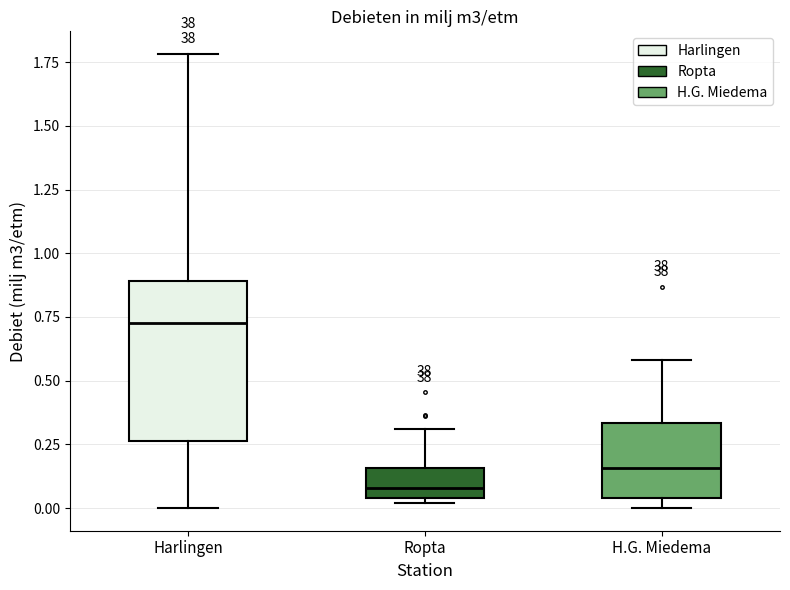

Where does the upper whisker of the box for H.G. Miedema end on the y-axis? The values are not printed on the chart, so give them approximately, as read against the axis.

0.60